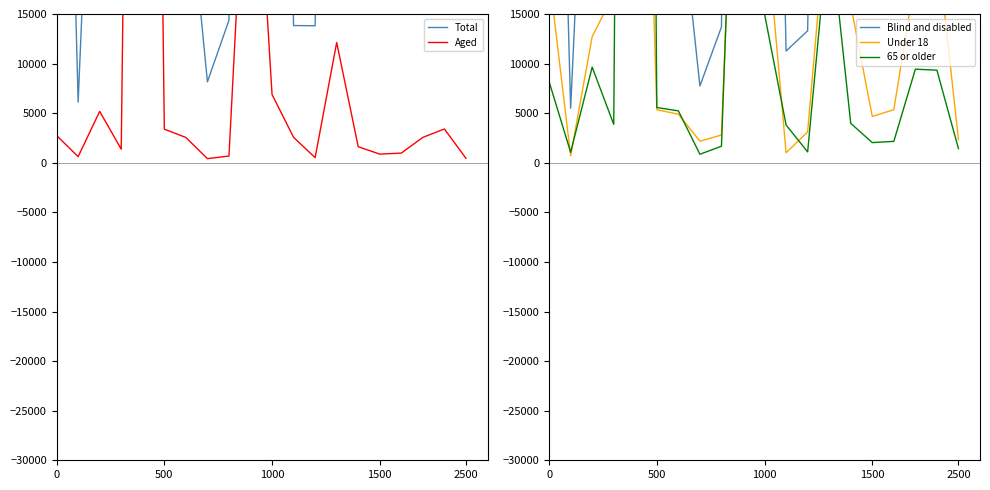

In Under 18, how many points are lower than both neighbors (excluding endpoints)?

4